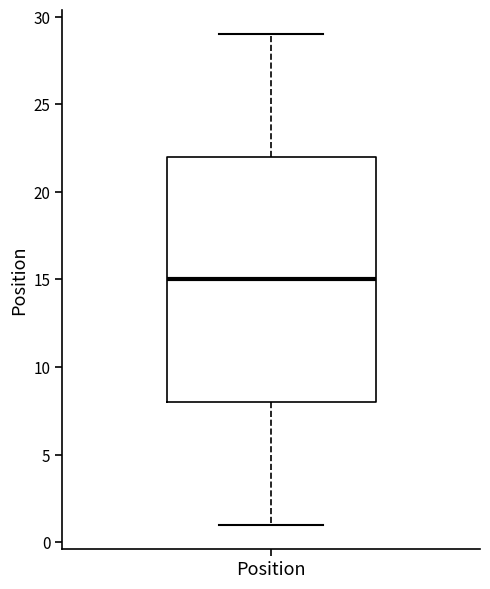

Transcribe this box plot: give where the median line is, the range the box spans, and where the two whiskers end, as read against the y-axis. The values are not printed on the chart, so give them approximately, as read against the axis.

median 15, box 8 to 22, whiskers 1 to 29